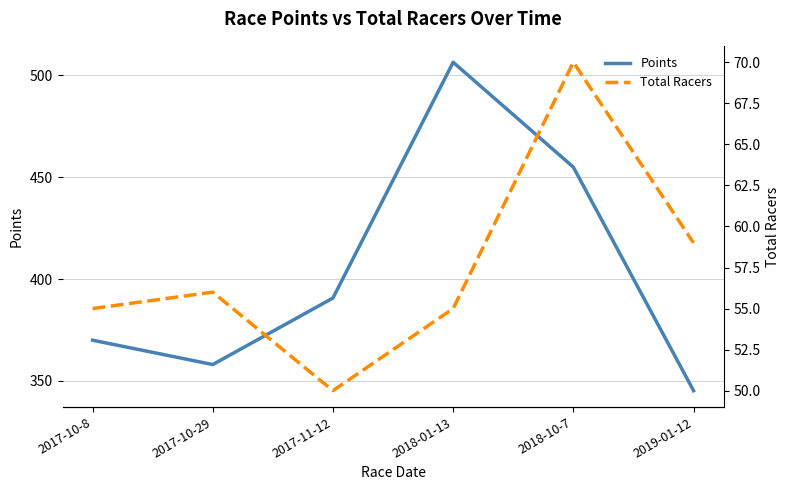

True or false: Total Racers and Points cross at least once.

False